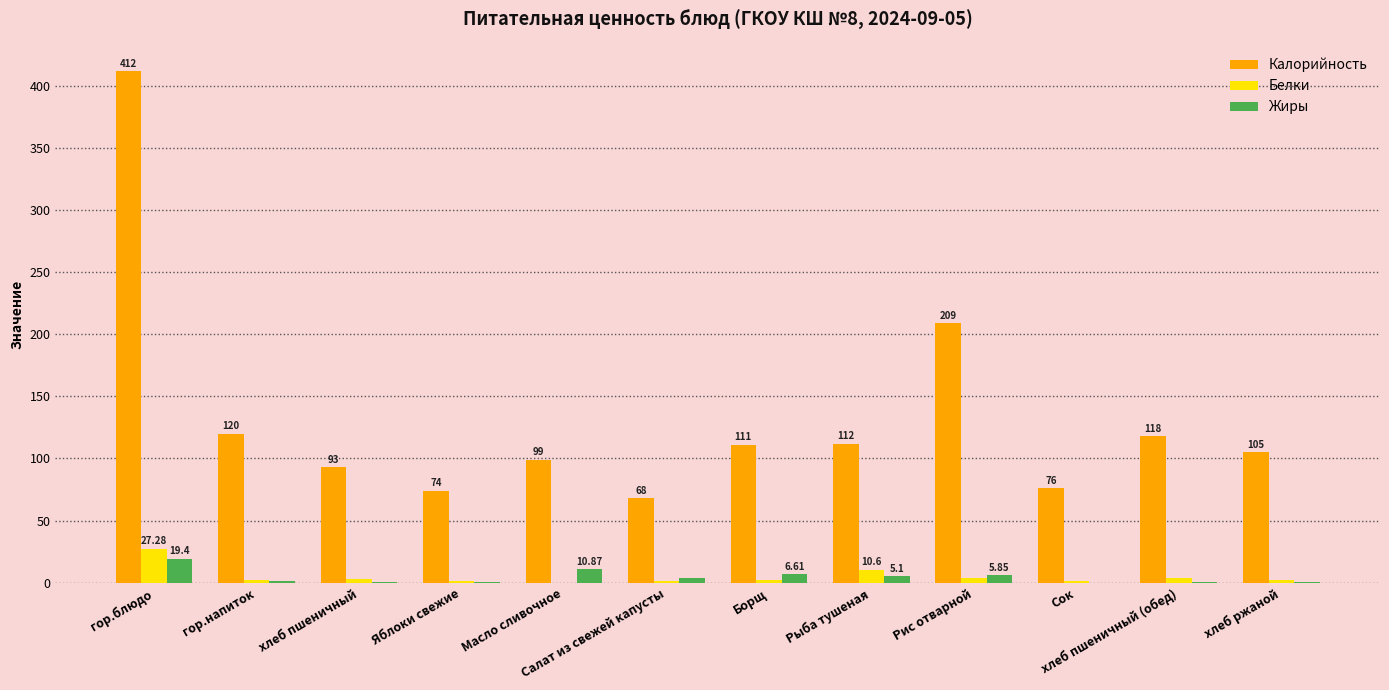

Which series has the widest spread of values?

Калорийность